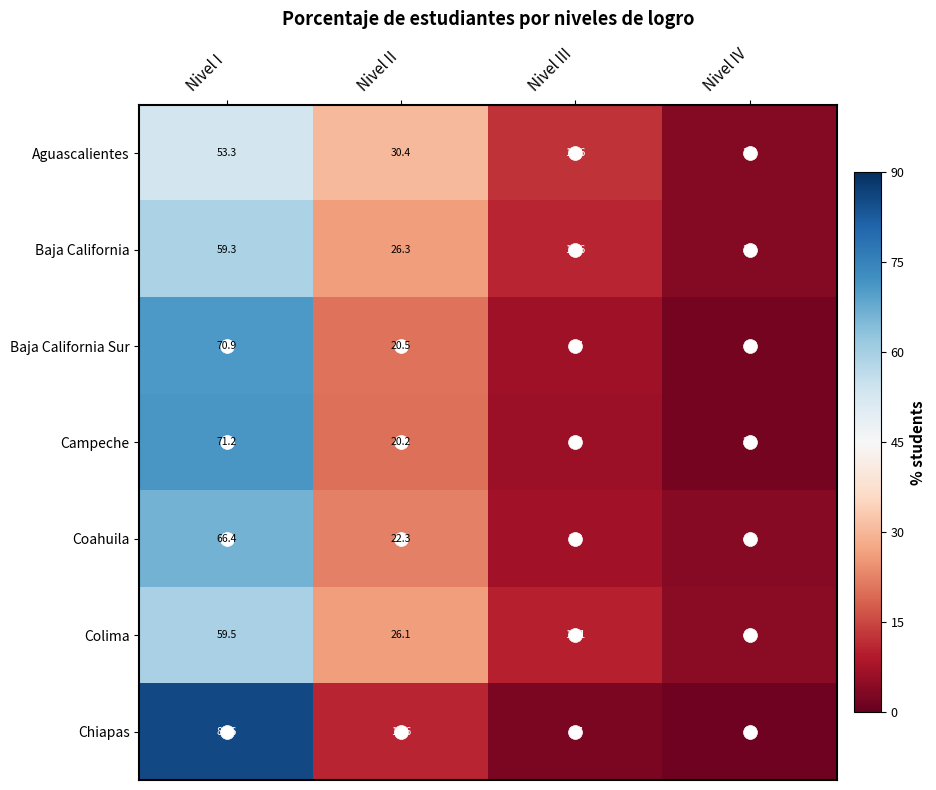

What is the difference between the maximum and minimum values in the Coahuila series?

62.4